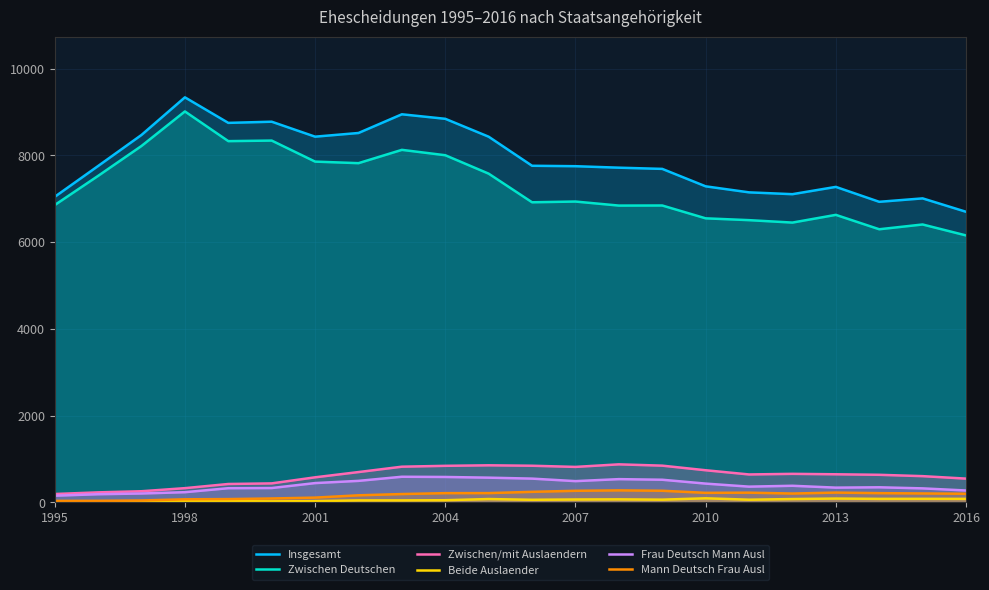

True or false: Zwischen Deutschen has more than 1 interior local peaks.

True